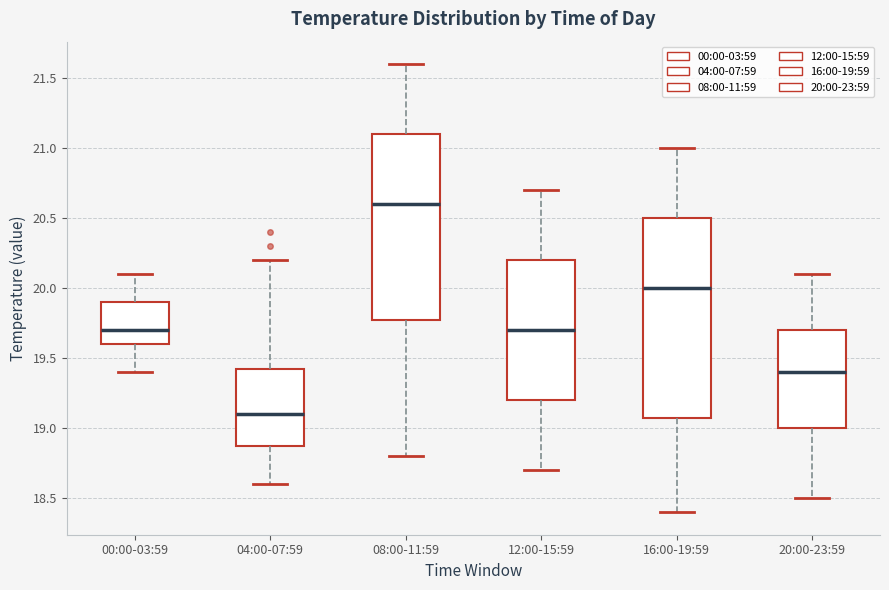

Which box's median line is the highest?

08:00-11:59